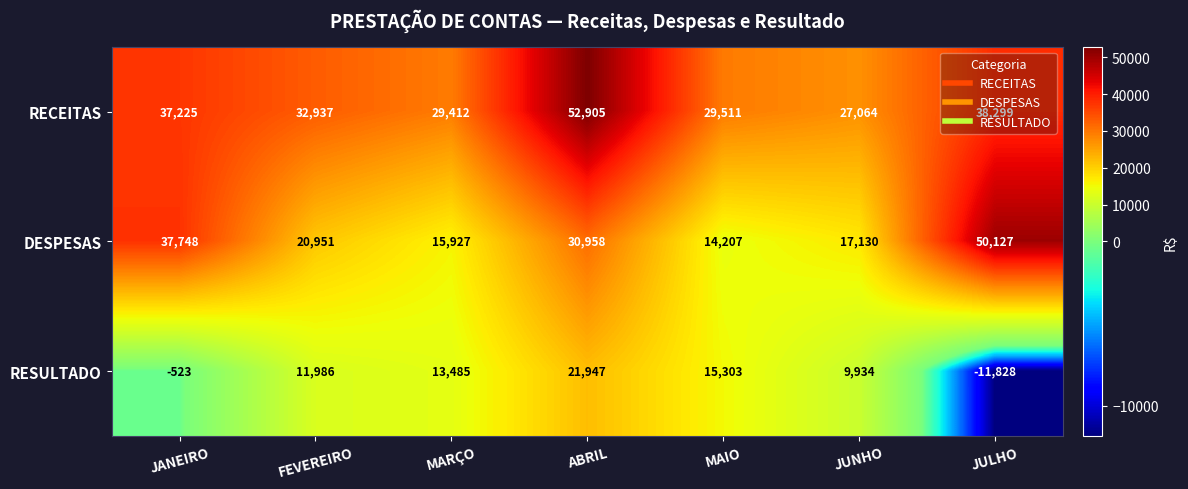

What is the difference between the RESULTADO values at FEVEREIRO and MAIO?

3317